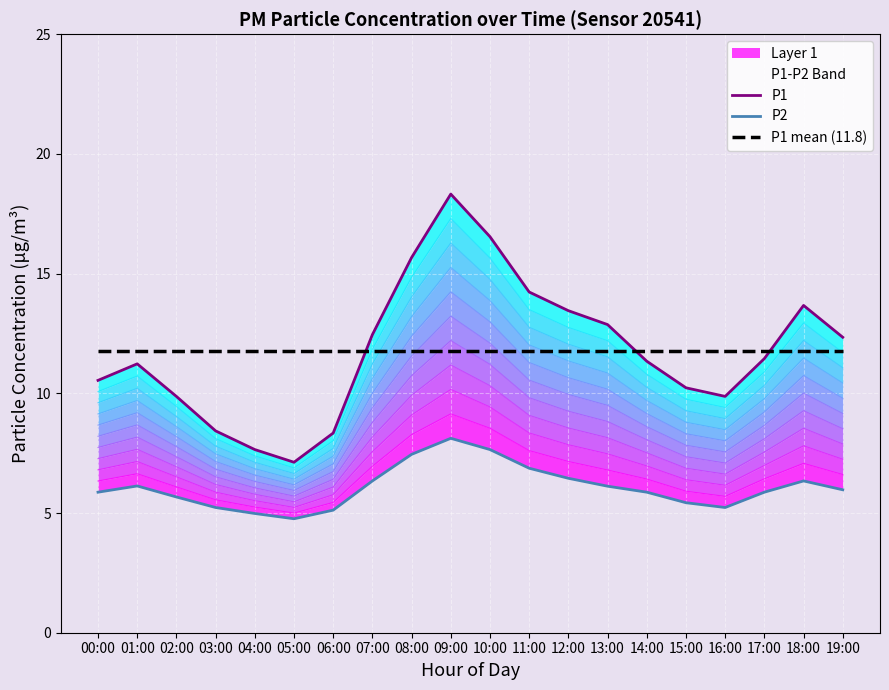

Reading left to right, list all the values displayed in this chart.

P1: 10.5	11.2	9.9	8.4	7.7	7.1	8.3	12.4	15.7	18.3	16.5	14.2	13.4	12.9	11.3	10.2	9.9	11.4	13.7	12.3
P2: 5.9	6.1	5.7	5.2	5.0	4.8	5.1	6.3	7.5	8.1	7.7	6.9	6.5	6.1	5.9	5.4	5.2	5.9	6.3	6.0
P1 mean (11.8): 11.8	11.8	11.8	11.8	11.8	11.8	11.8	11.8	11.8	11.8	11.8	11.8	11.8	11.8	11.8	11.8	11.8	11.8	11.8	11.8